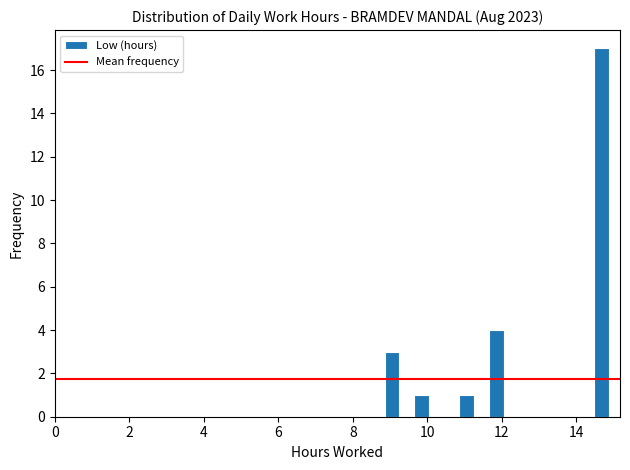

Read against the x-axis, roughly where is the centre of the tallest bar?

14.6